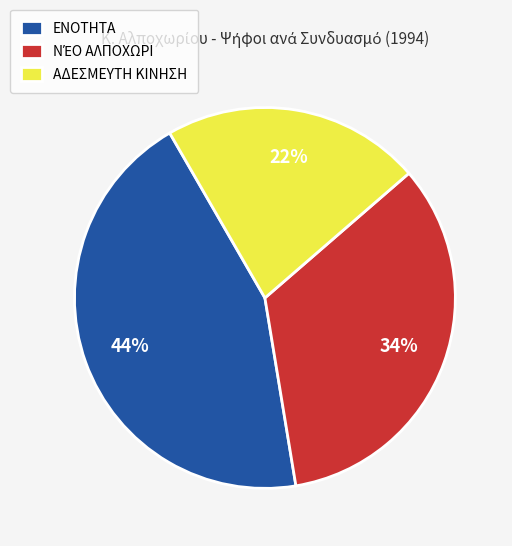

Is there a majority slice in this chart?

No